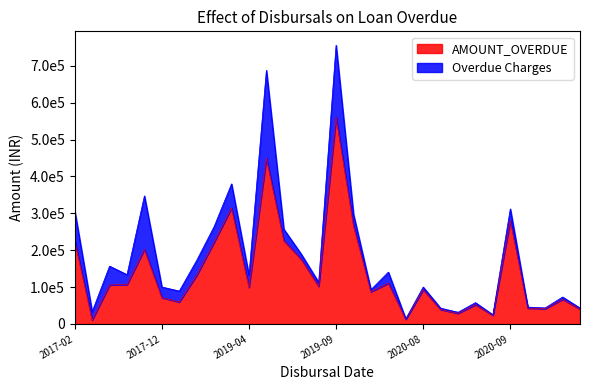

What is the sum of all values?

4254338.9